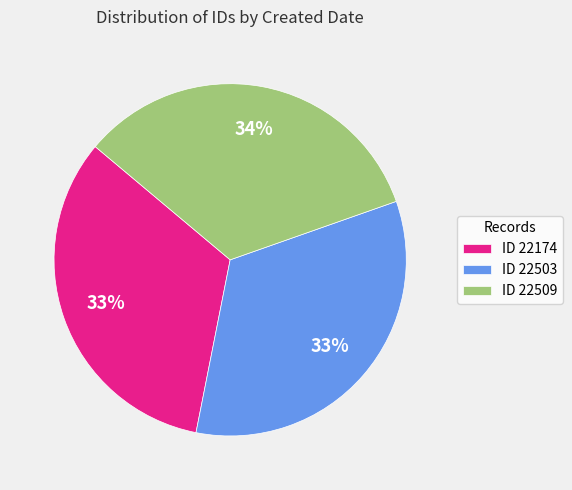

To the nearest percent, what is the combined percentage of ID 22503 and ID 22509?

67%